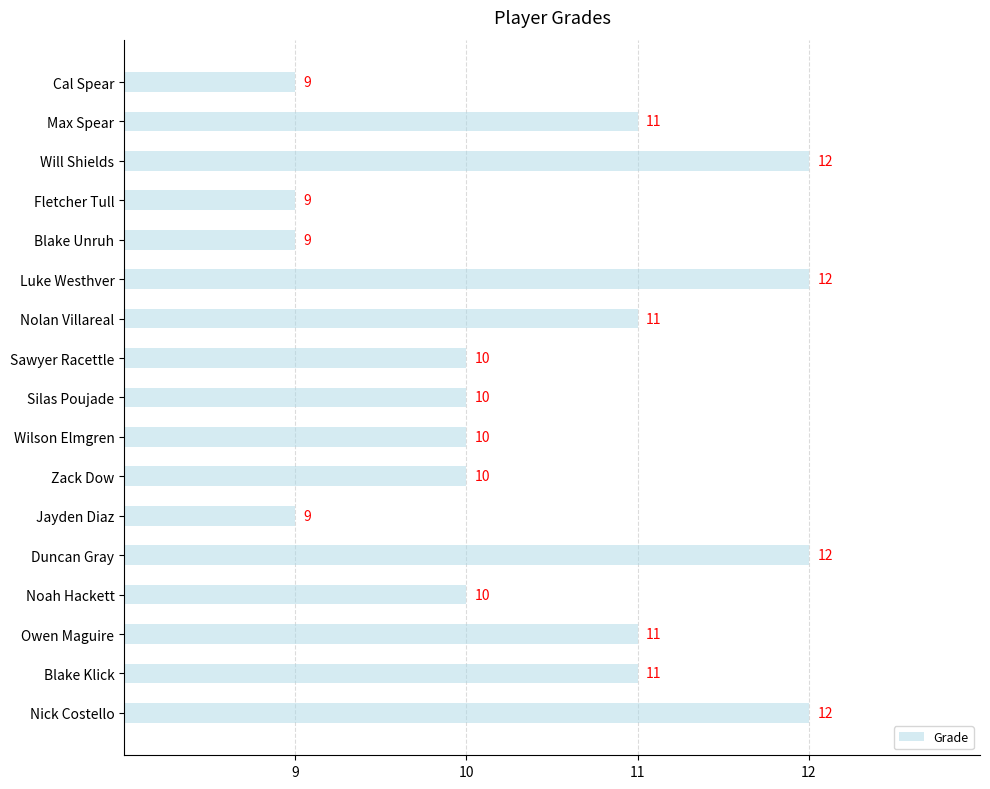

What value does the data have at Will Shields?

12